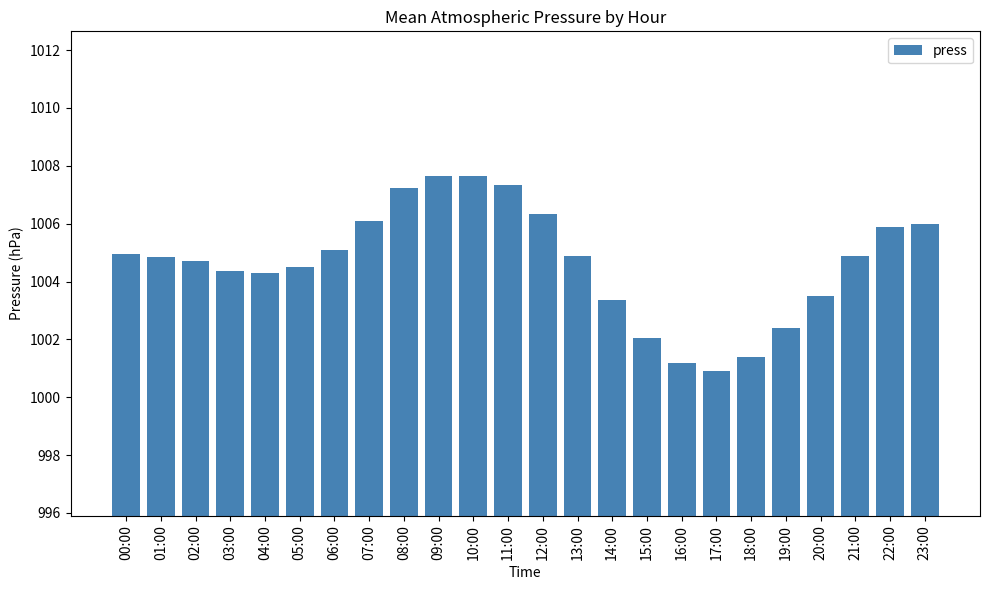

What position from the right is 23:00?

1